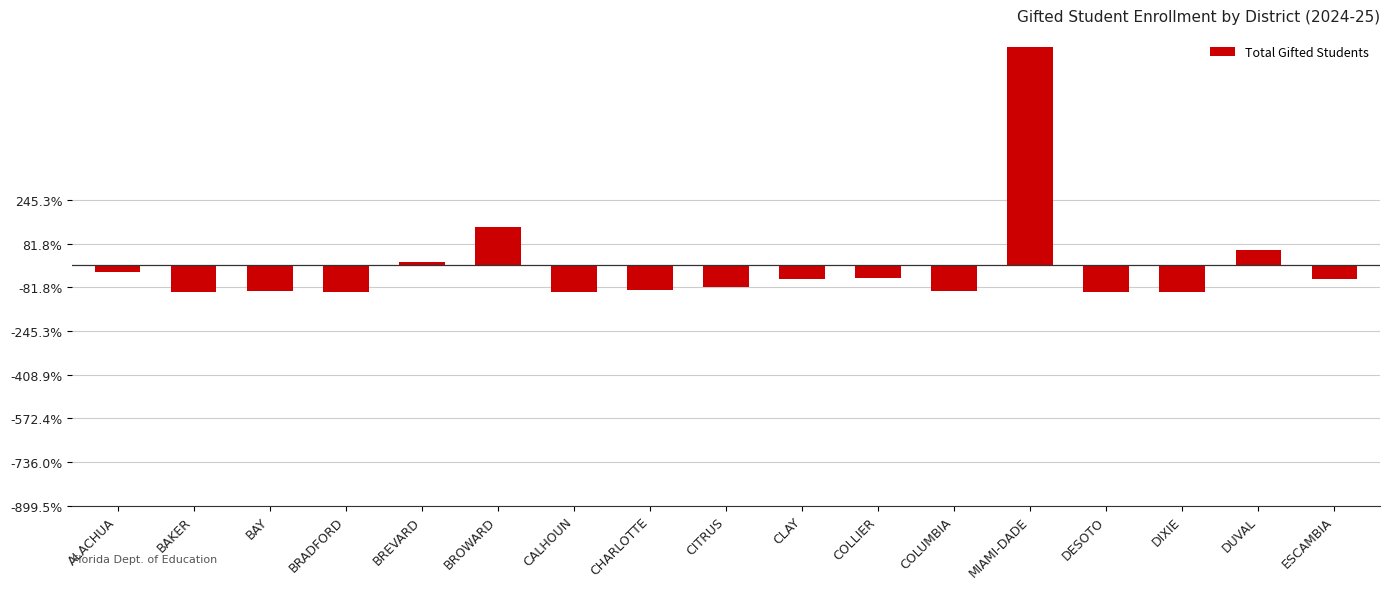

Are the bars horizontal?

No